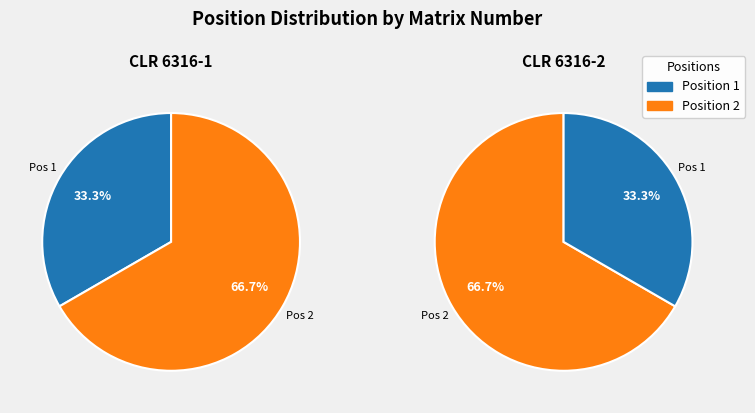

The CLR 6316-1 slice represents 33% of the pie. True or false?

True